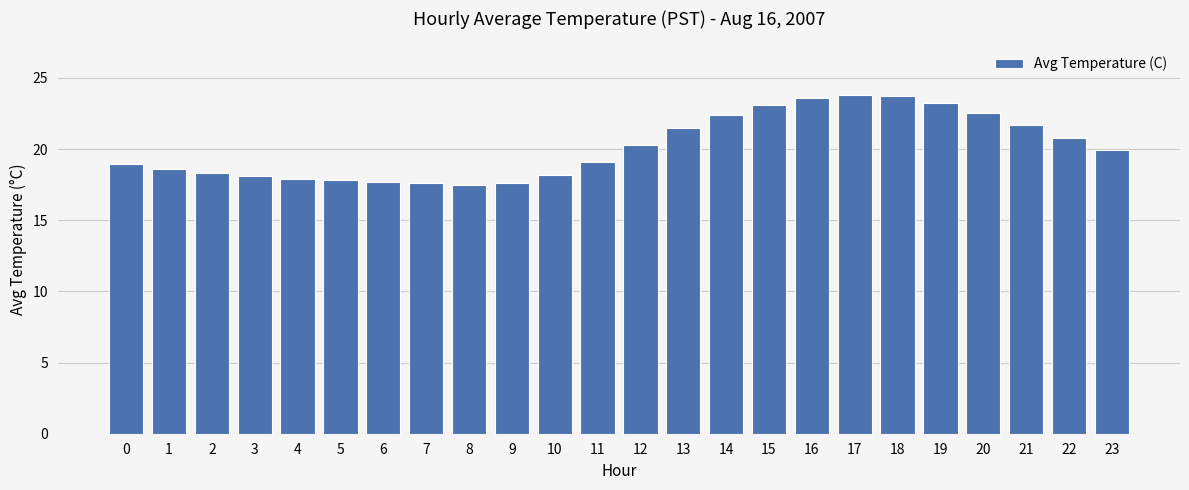

What is the greatest value displayed?

23.8